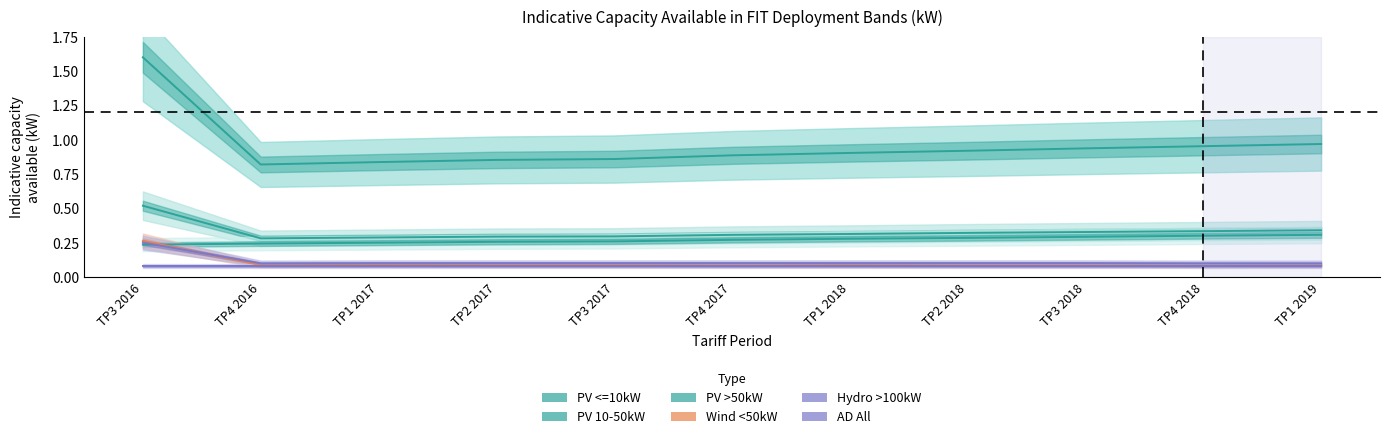

At TP2 2018, list the series in order from largest to smallest.

PV <=10kW, PV 10-50kW, PV >50kW, Hydro >100kW, Wind <50kW, AD All